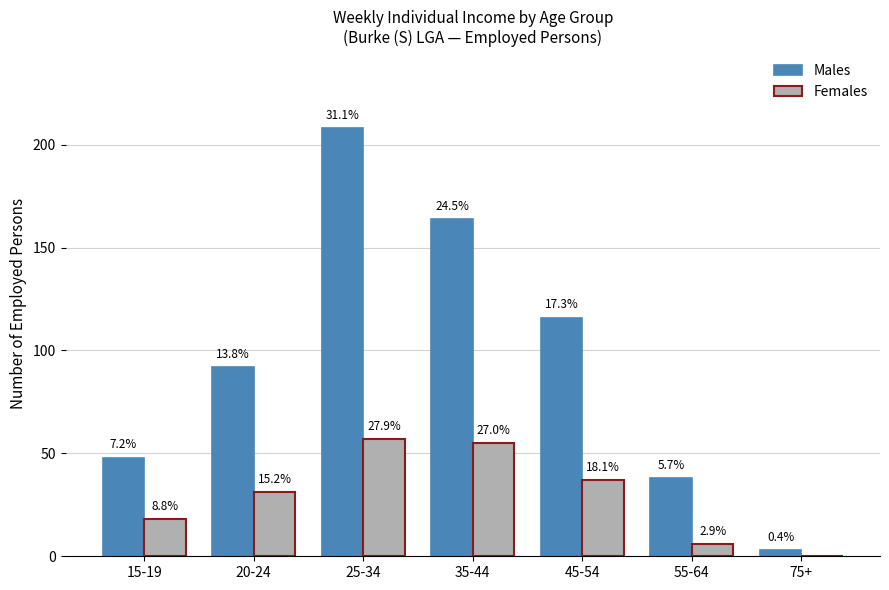

Reading right to left, extract all data points from this chart.

Males: 3	38	116	164	208	92	48
Females: 0	6	37	55	57	31	18